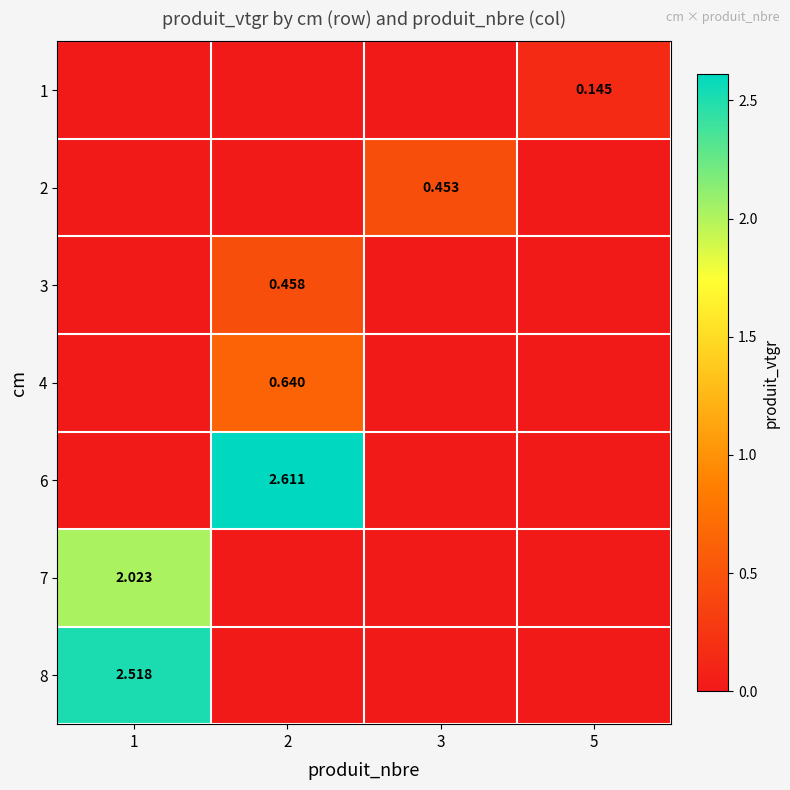

Rank the series by their maximum value, from highest to lowest.

6, 8, 7, 4, 3, 2, 1